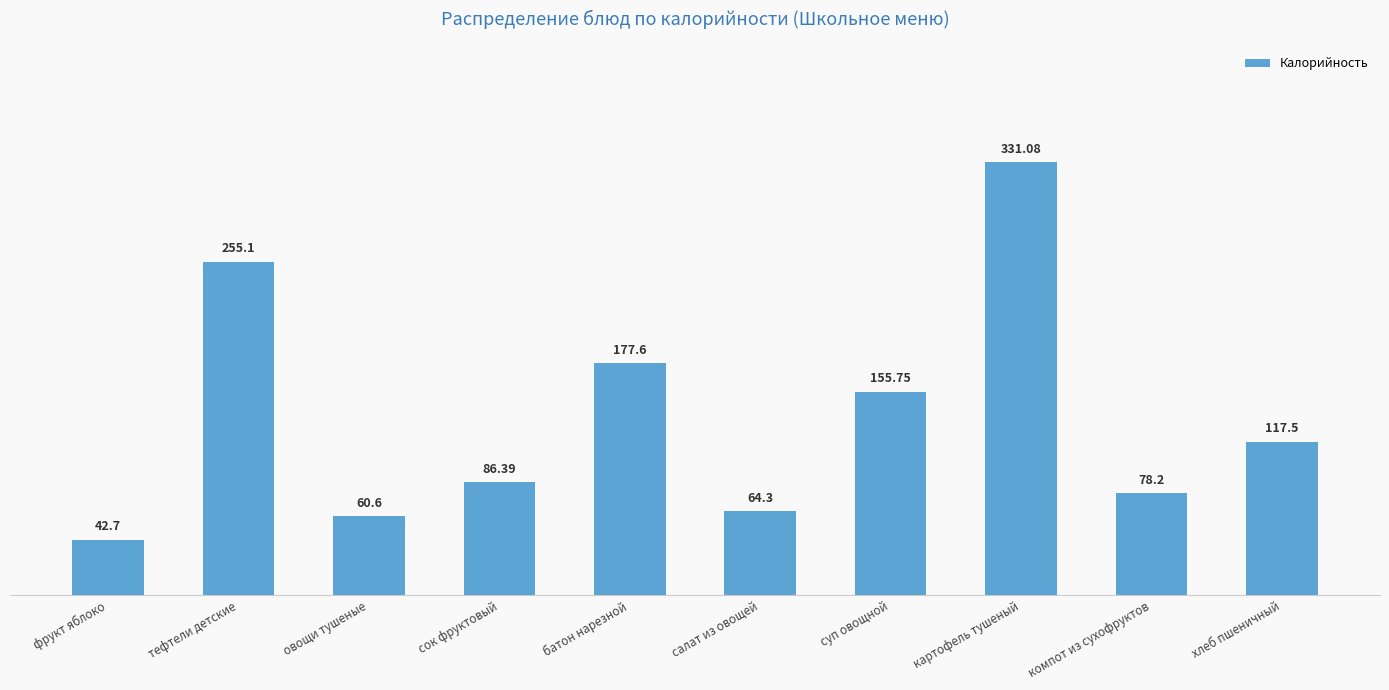

Approximately how many times larger is the value at салат из овощей compared to тефтели детские?

0.3